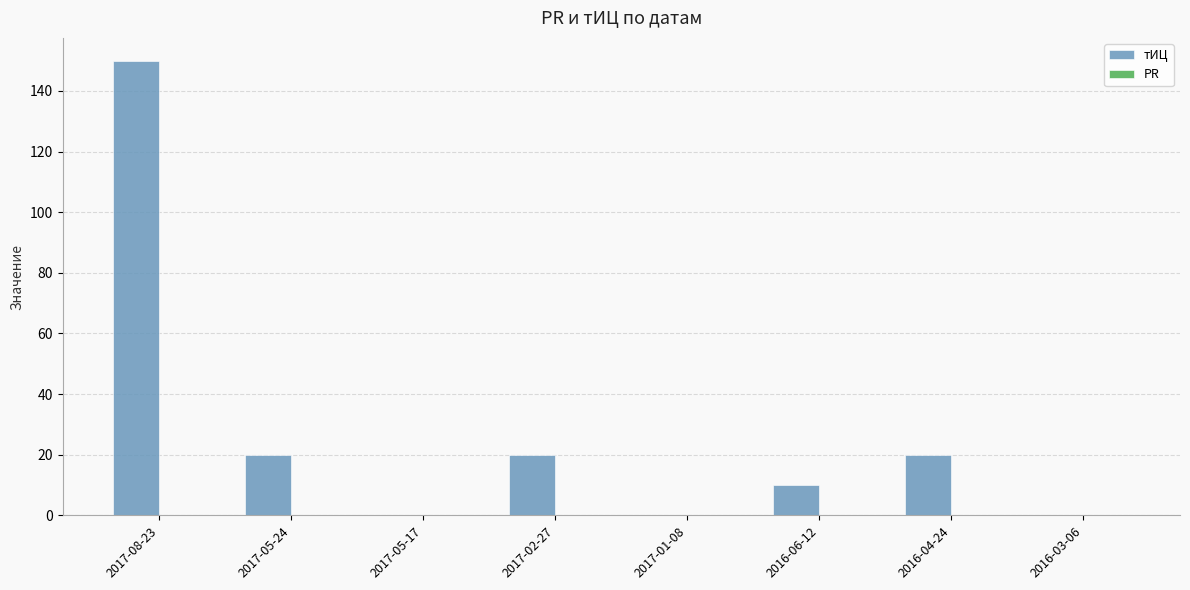

What is the change in value from 2017-02-27 to 2016-06-12?

-10